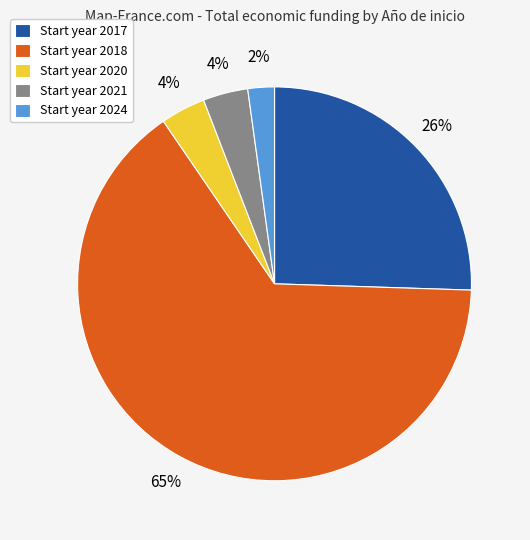

What is the smallest slice in the pie chart?

Start year 2024